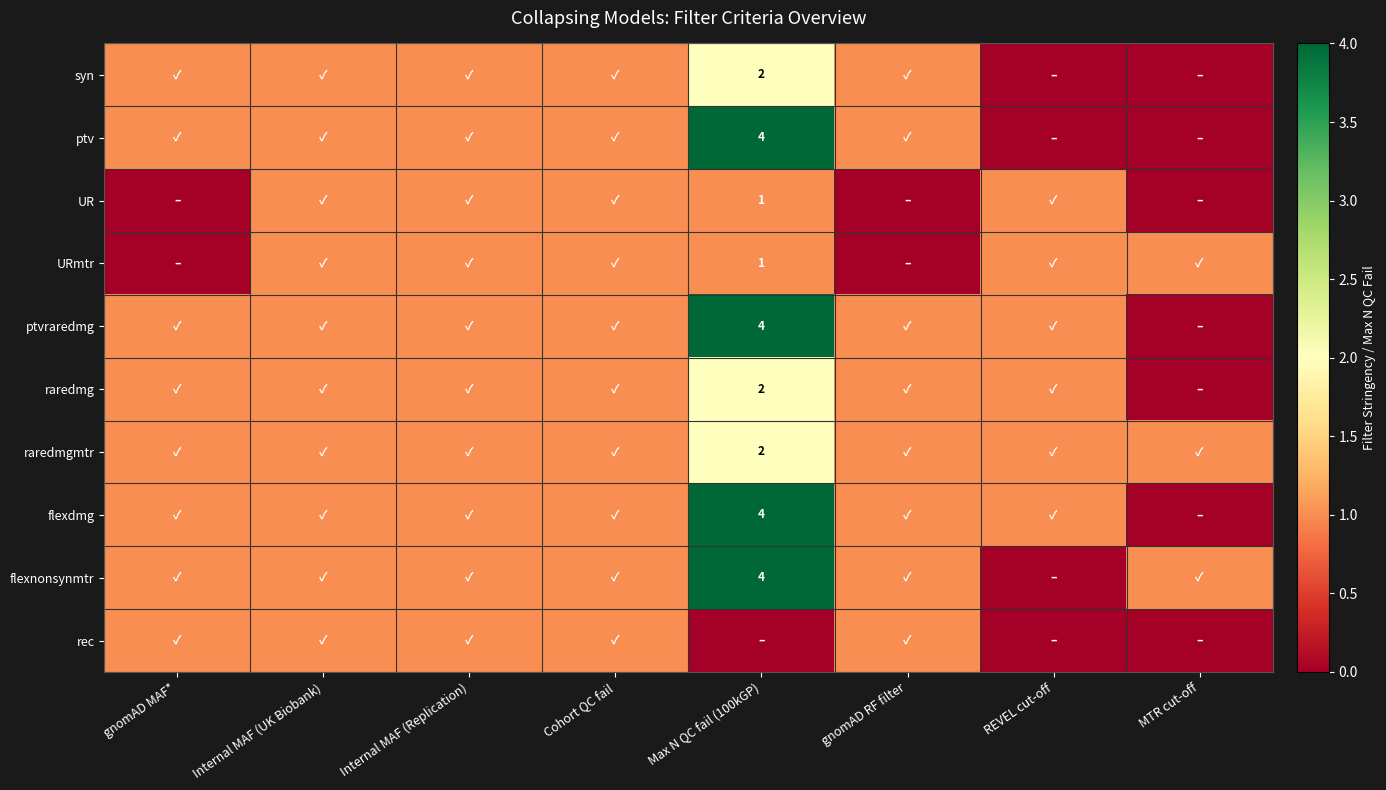

Which label corresponds to the largest value in the chart?

Max N QC fail (100kGP)